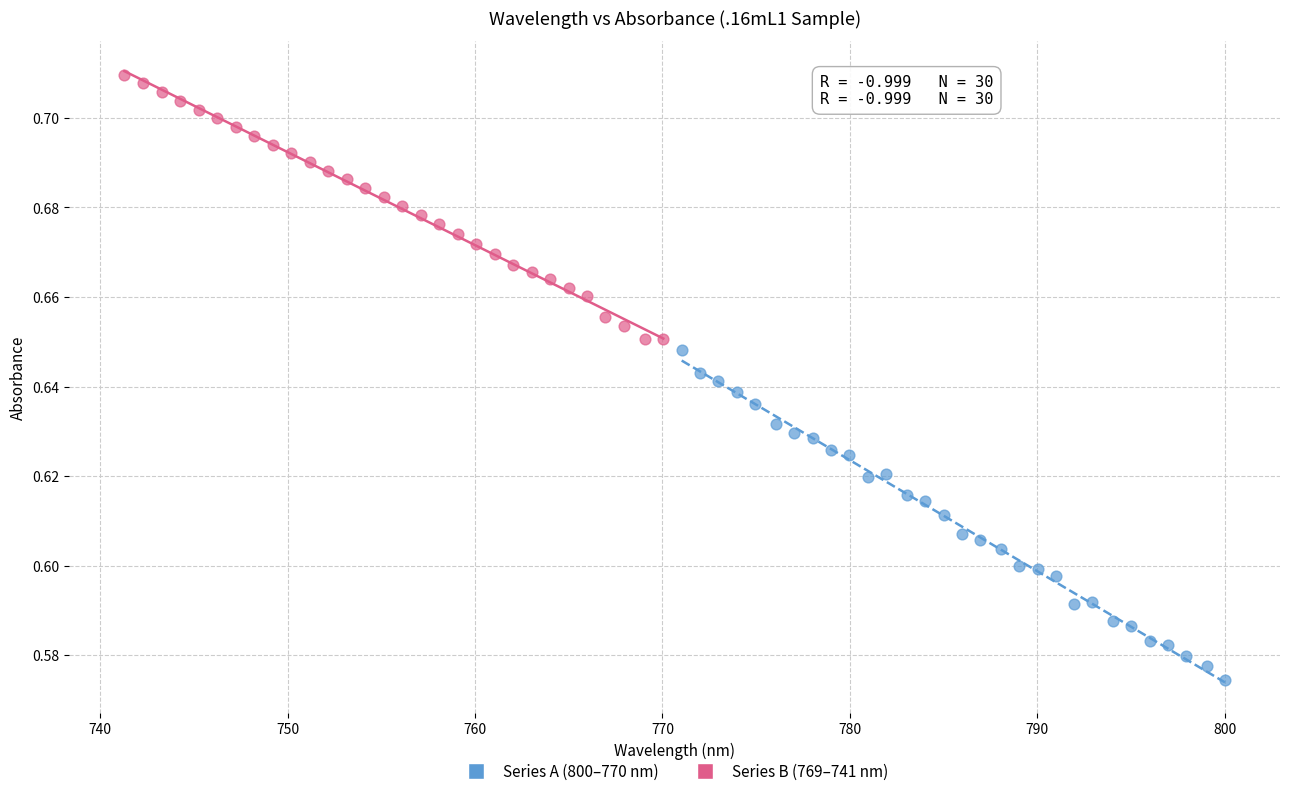

Which series contains the highest Y value?

Series B (769–741 nm)